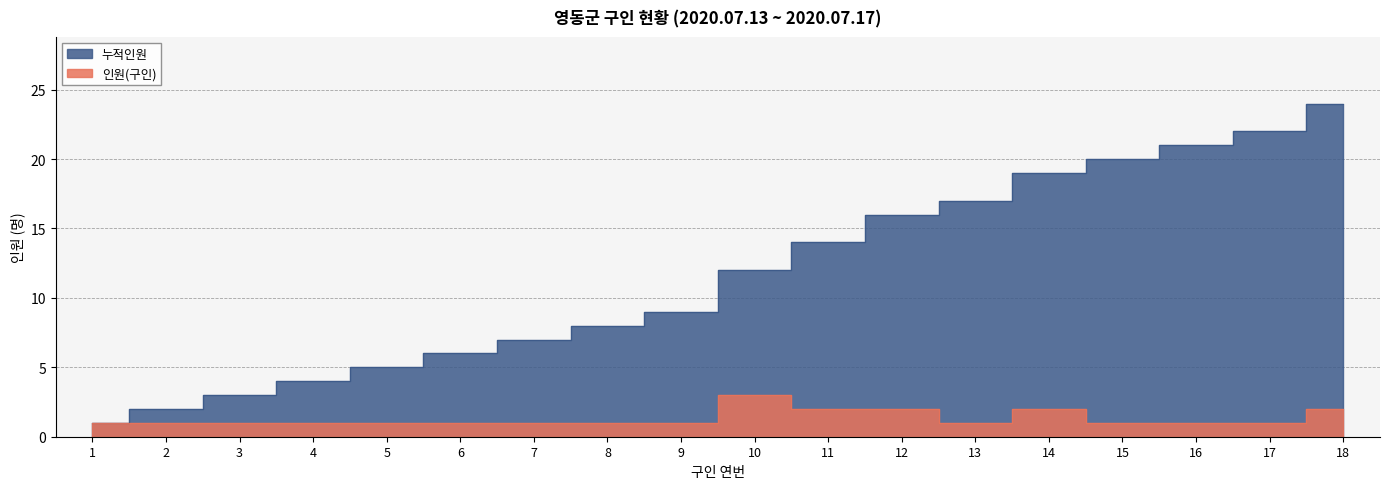

Reading right to left, list all the values displayed in this chart.

인원(구인): 2	1	1	1	2	1	2	2	3	1	1	1	1	1	1	1	1	1
누적인원: 24	22	21	20	19	17	16	14	12	9	8	7	6	5	4	3	2	1